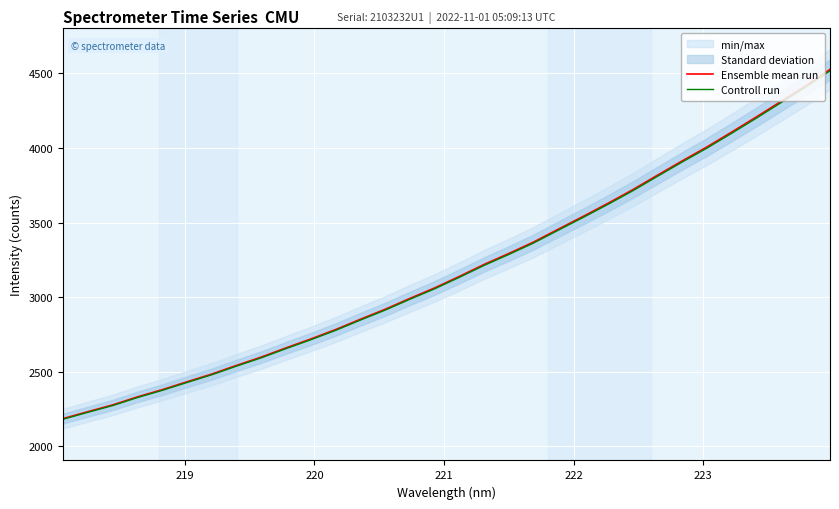

At how many categories does at least one series exceed 4107?

4